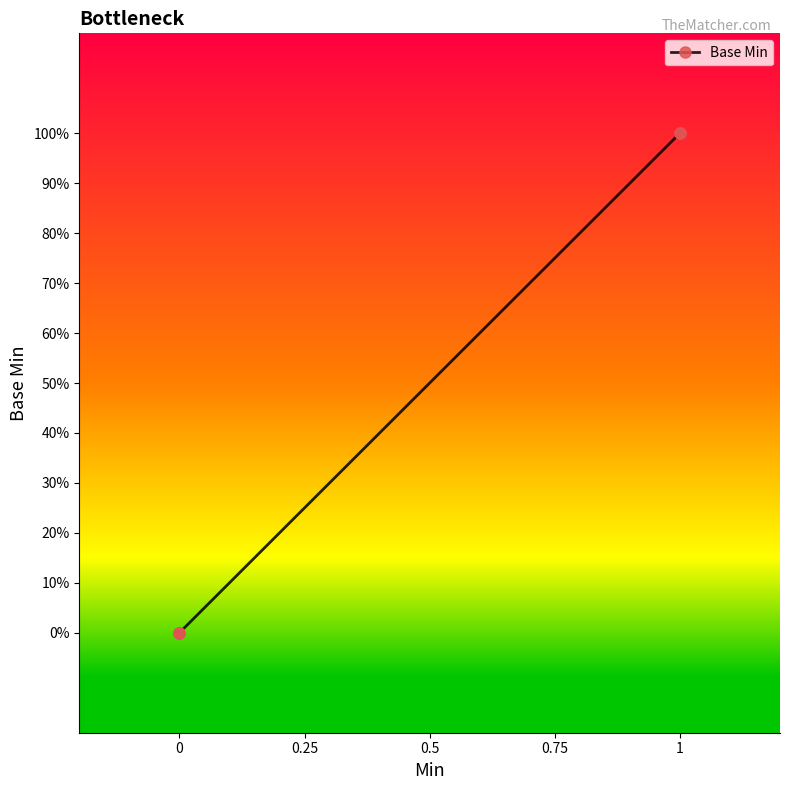

The chart shows a value of 0 at 0. True or false?

False